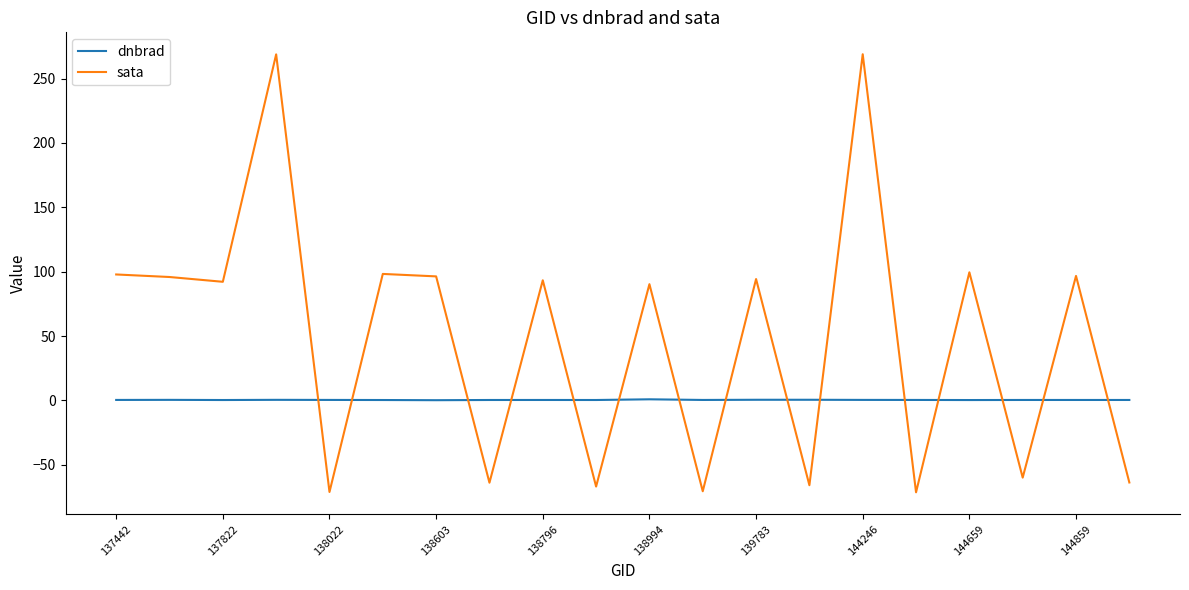

List the series in order of their peak value, highest first.

sata, dnbrad